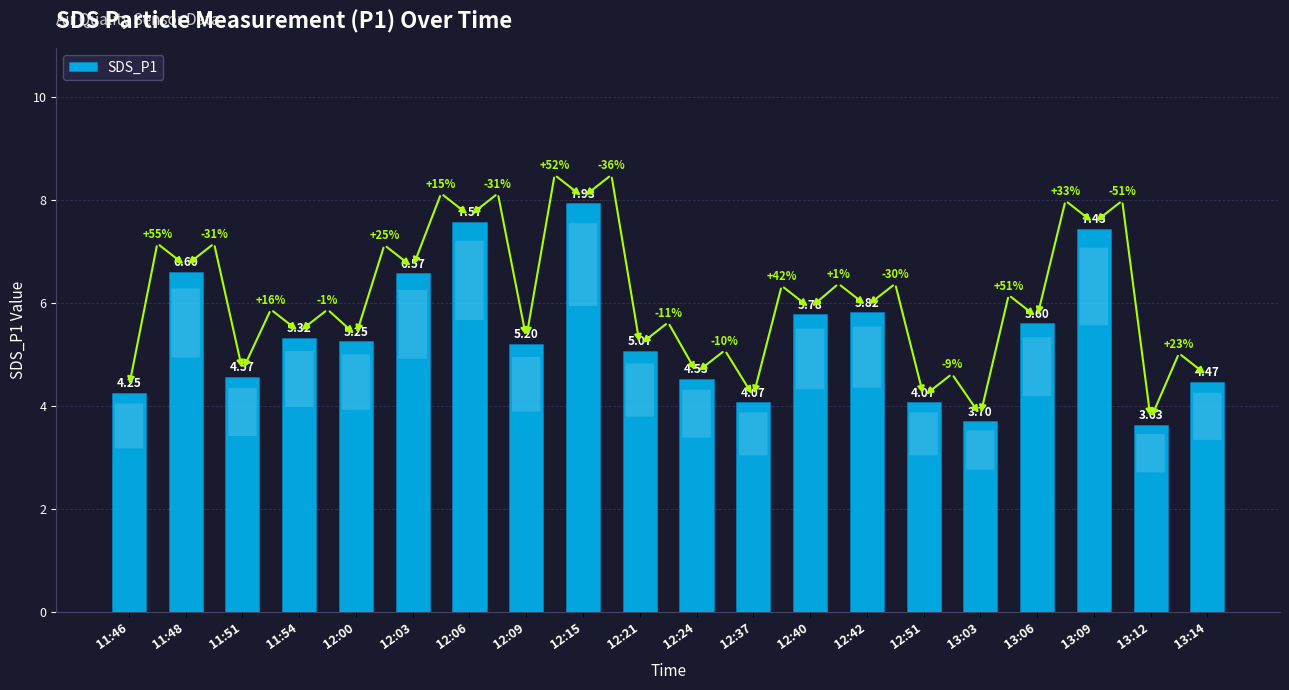

What is the ratio of the value at 12:09 to the value at 13:03?

1.4